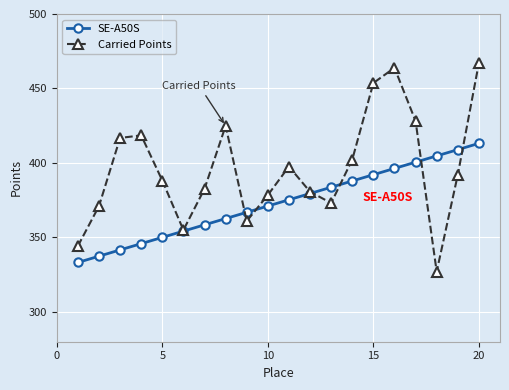

Which series has the largest range (max minus min)?

Carried Points